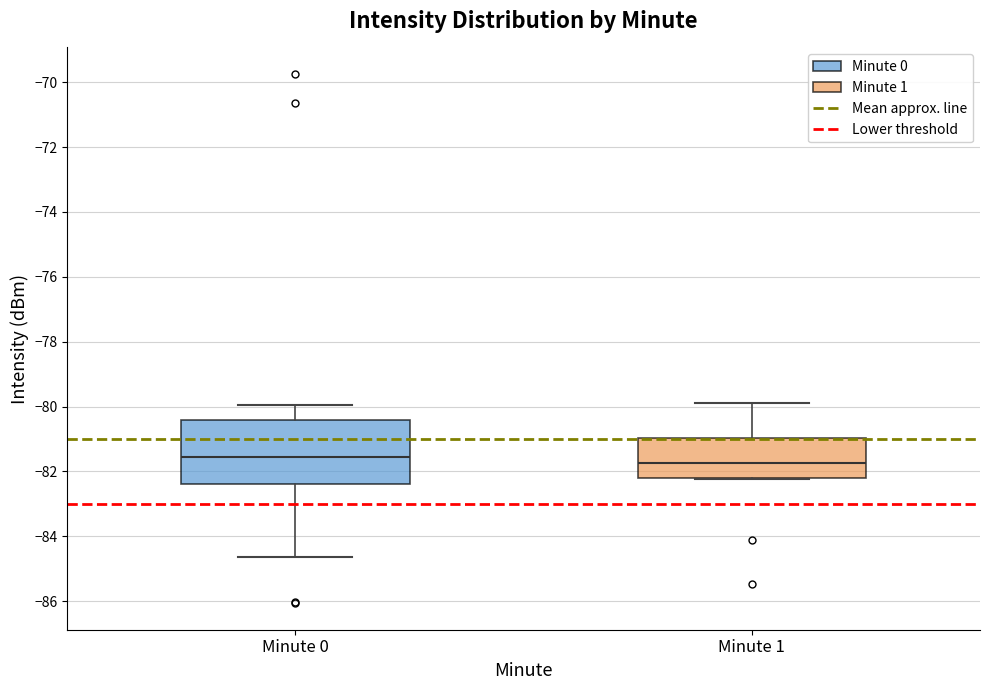

Reading left to right, transcribe this box plot: for each box, give where its median line is, the range the box spans, and where its two whiskers end, as read against the y-axis. The values are not printed on the chart, so give them approximately, as read against the axis.

Minute 0: median -81.6, box -82.4 to -80.4, whiskers -84.6 to -80.0
Minute 1: median -81.8, box -82.2 to -81.0, whiskers -82.2 to -79.8